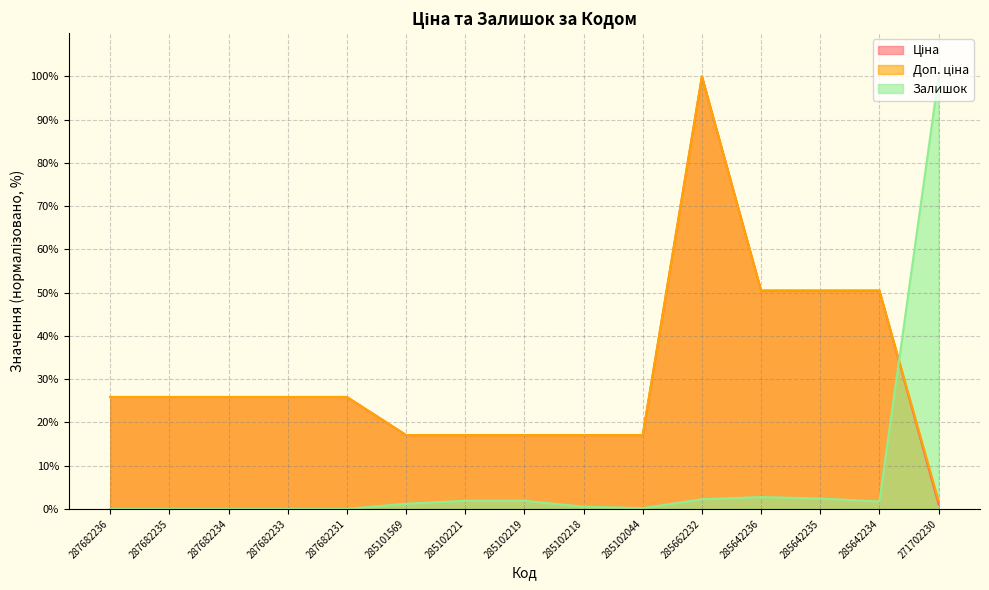

What is the difference between the Ціна values at 287682233 and 285102219?

8.8